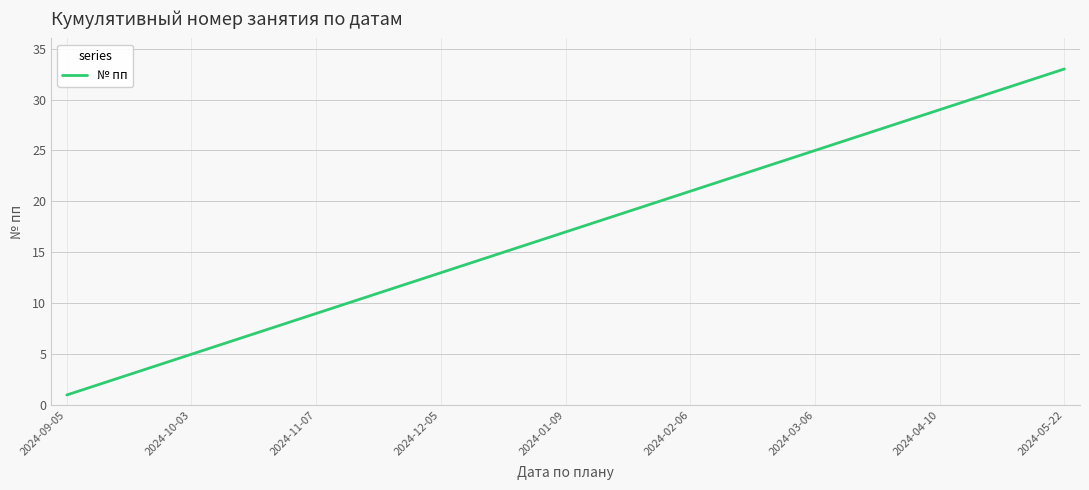

What is the greatest value displayed?

33